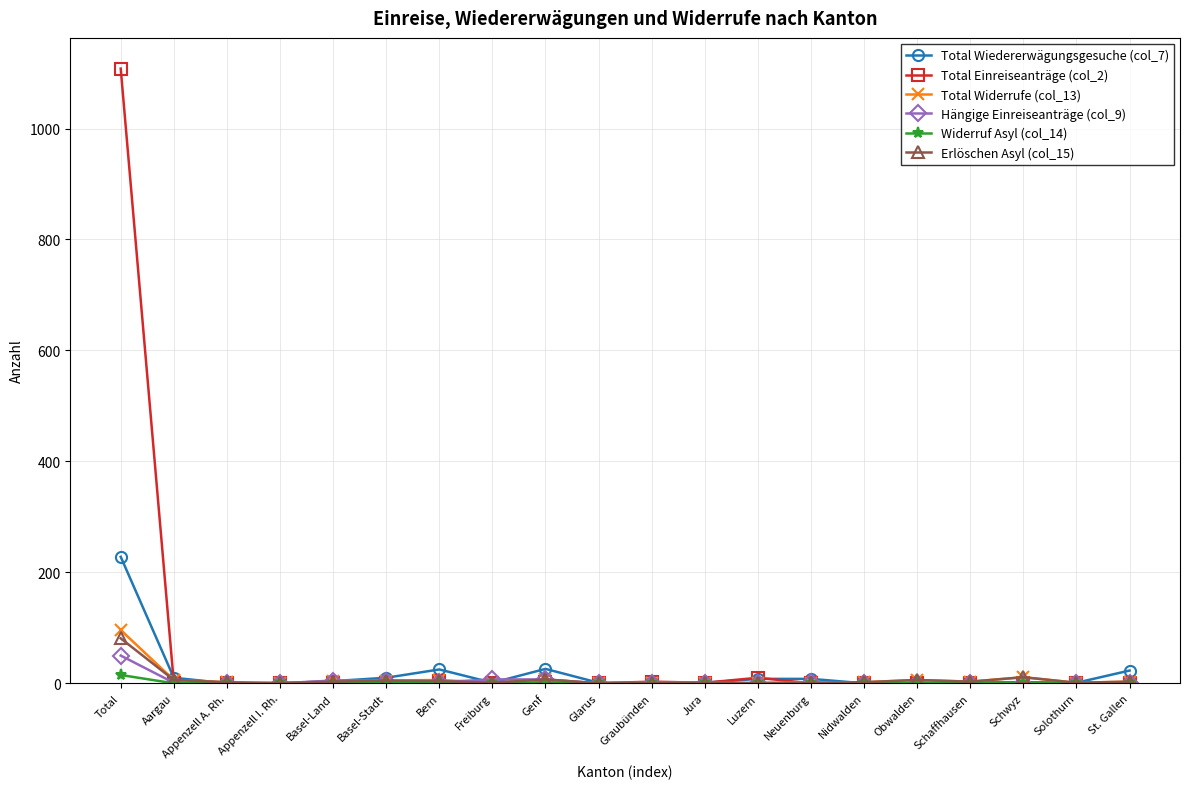

What is the total value across all series at Total?

1578